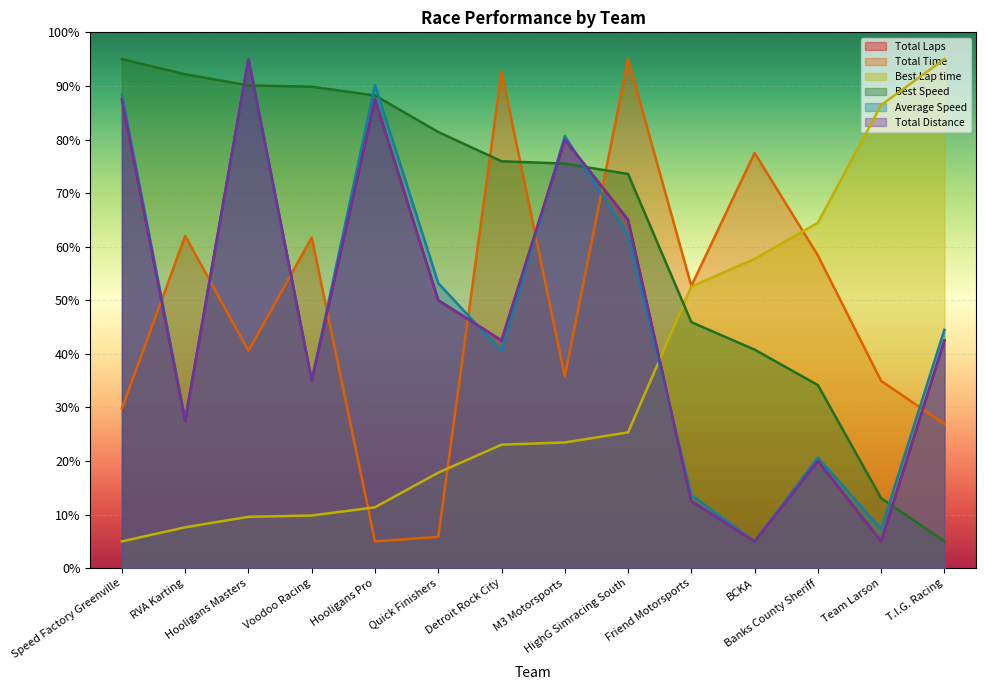

What is the label of the 4th point from the right?

BCKA